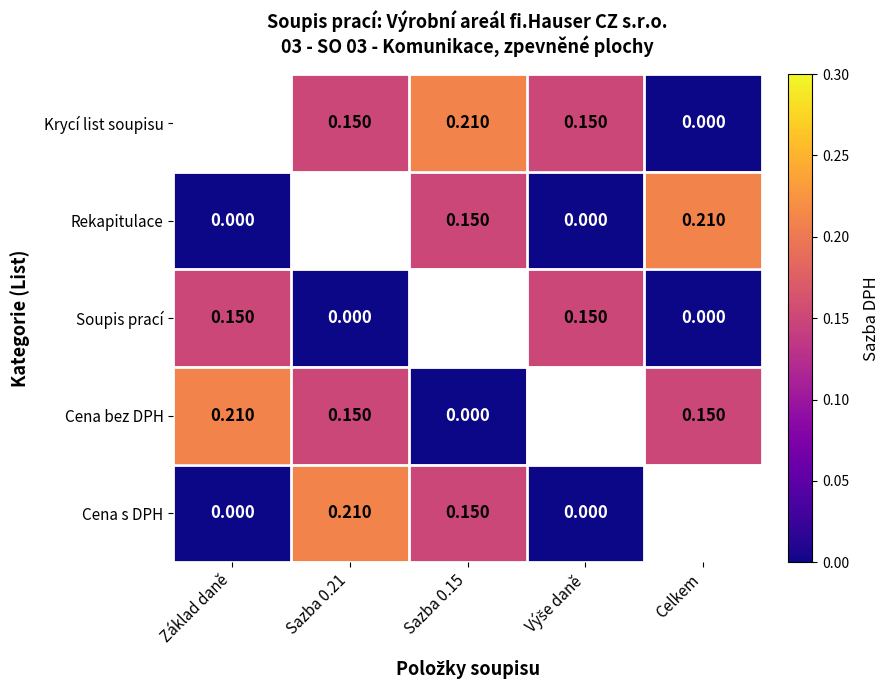

Is the value of Krycí list soupisu at Sazba 0.15 greater than the value of Cena bez DPH at Sazba 0.21?

Yes